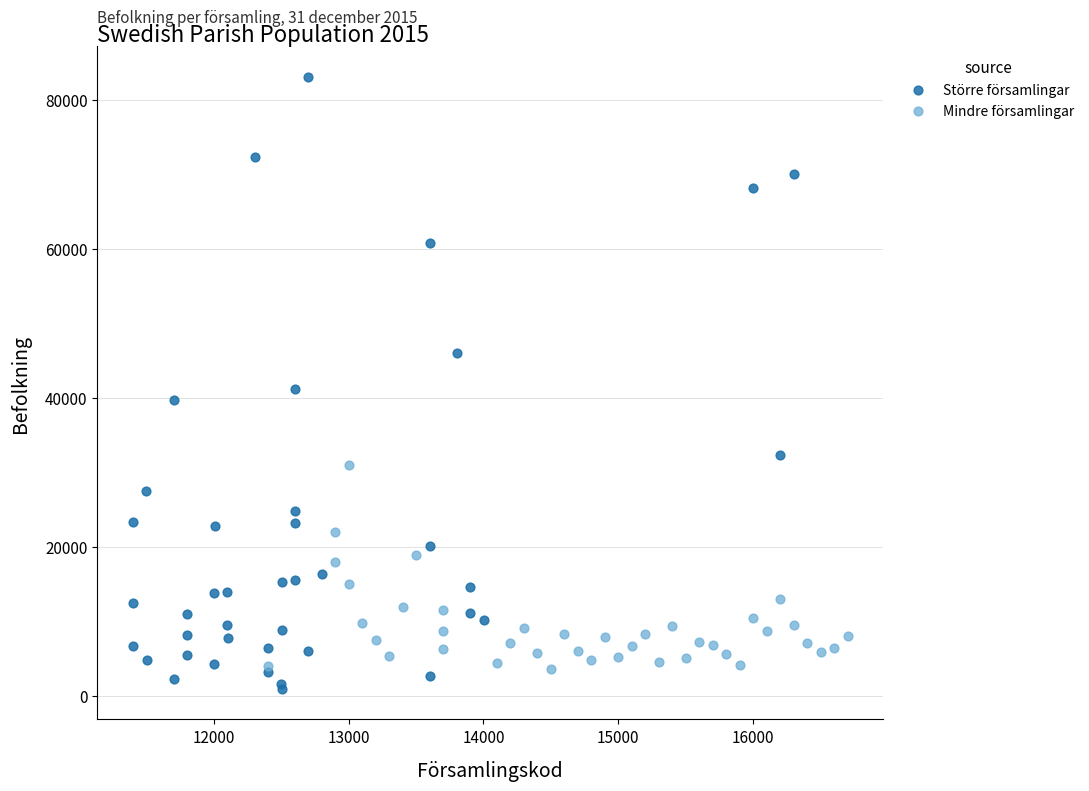

Which series has the widest spread of Y values?

Större församlingar